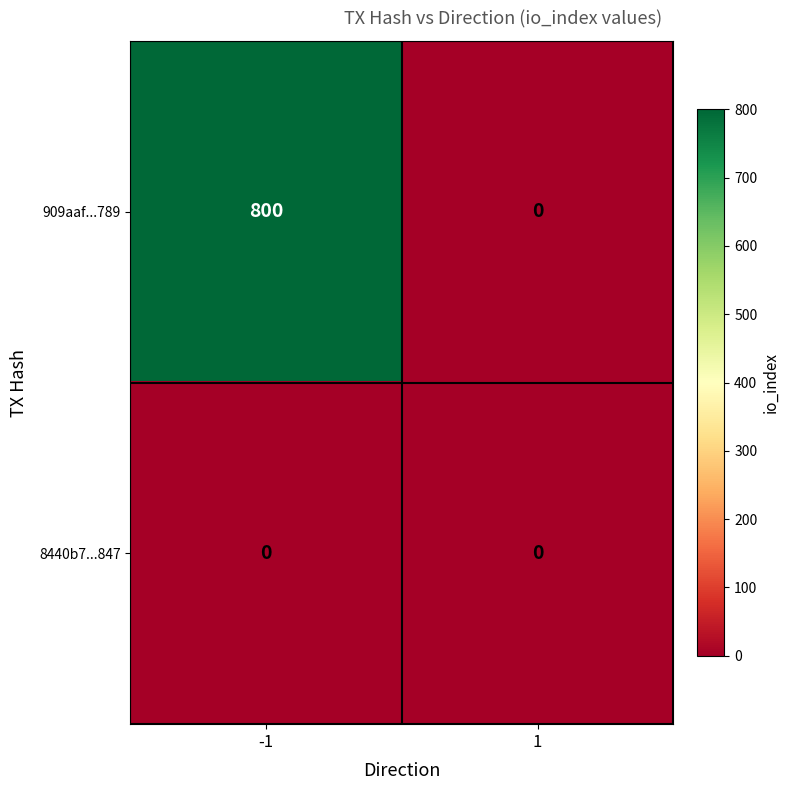

Rank the series by their average value, from highest to lowest.

909aaf...789, 8440b7...847